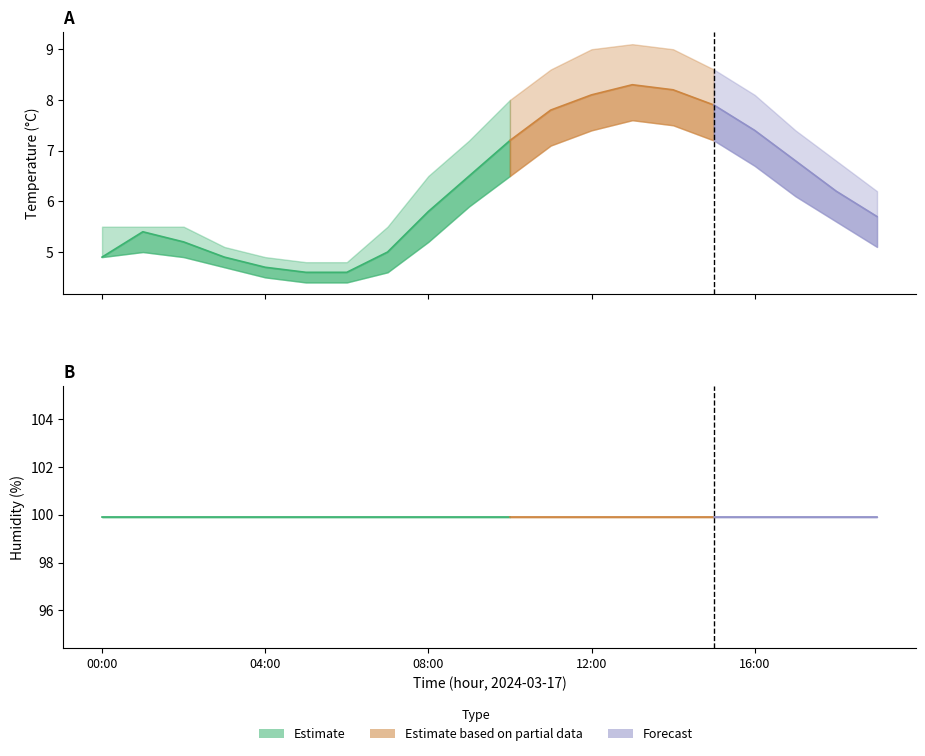

Is the value of humidity_upper at 11:00 greater than the value of humidity_lower at 01:00?

No